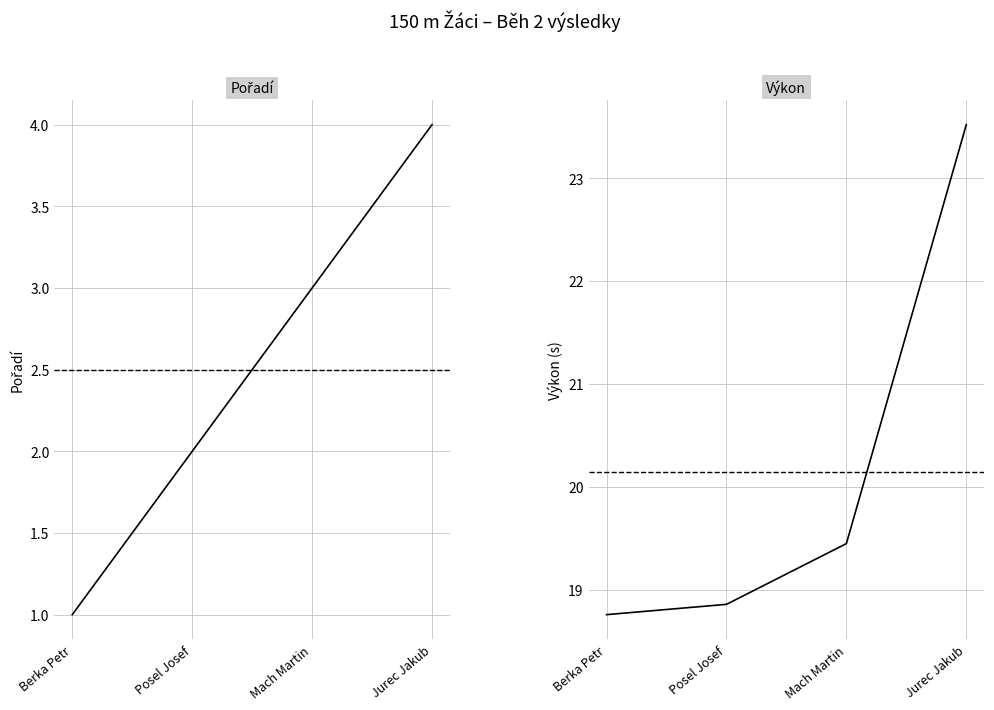

What is the label of the 4th point from the right?

Berka Petr